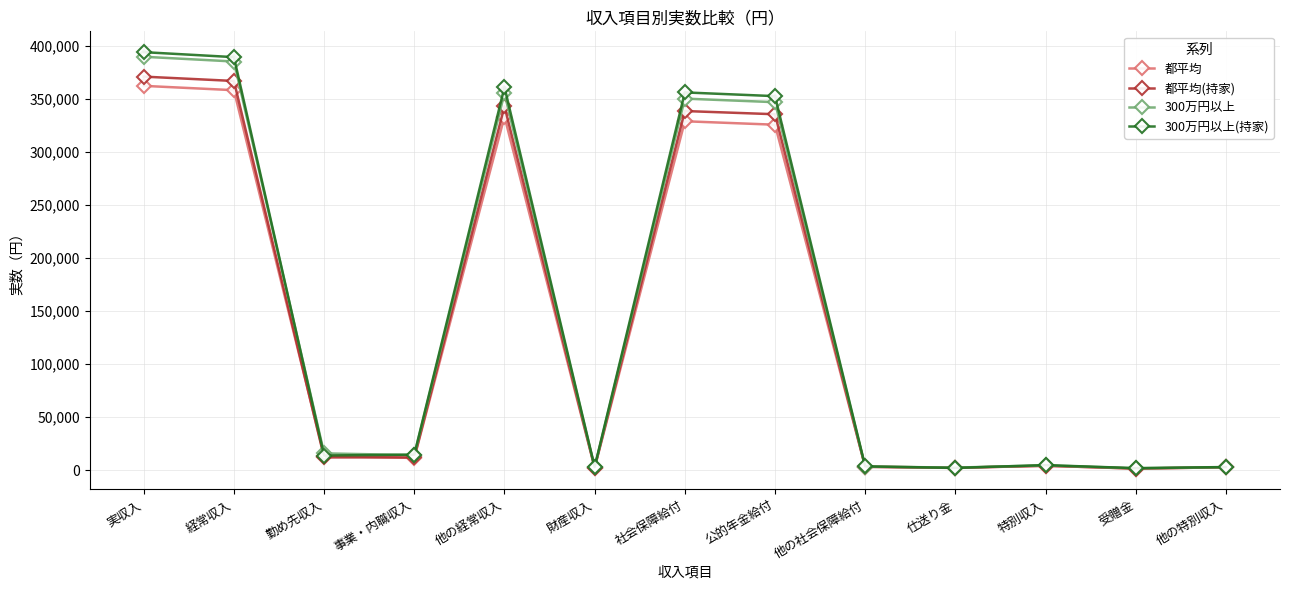

True or false: 300万円以上 has more than 0 interior local peaks.

True